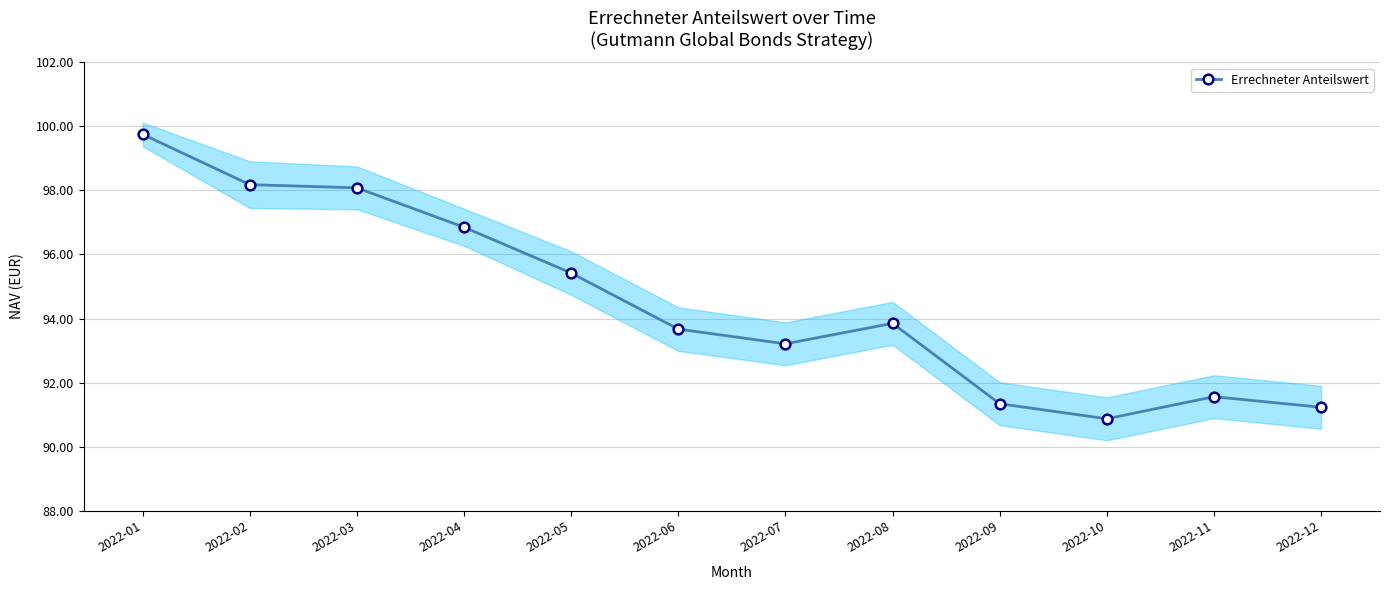

What is the ratio of the value at 2022-09 to the value at 2022-07?

1.0